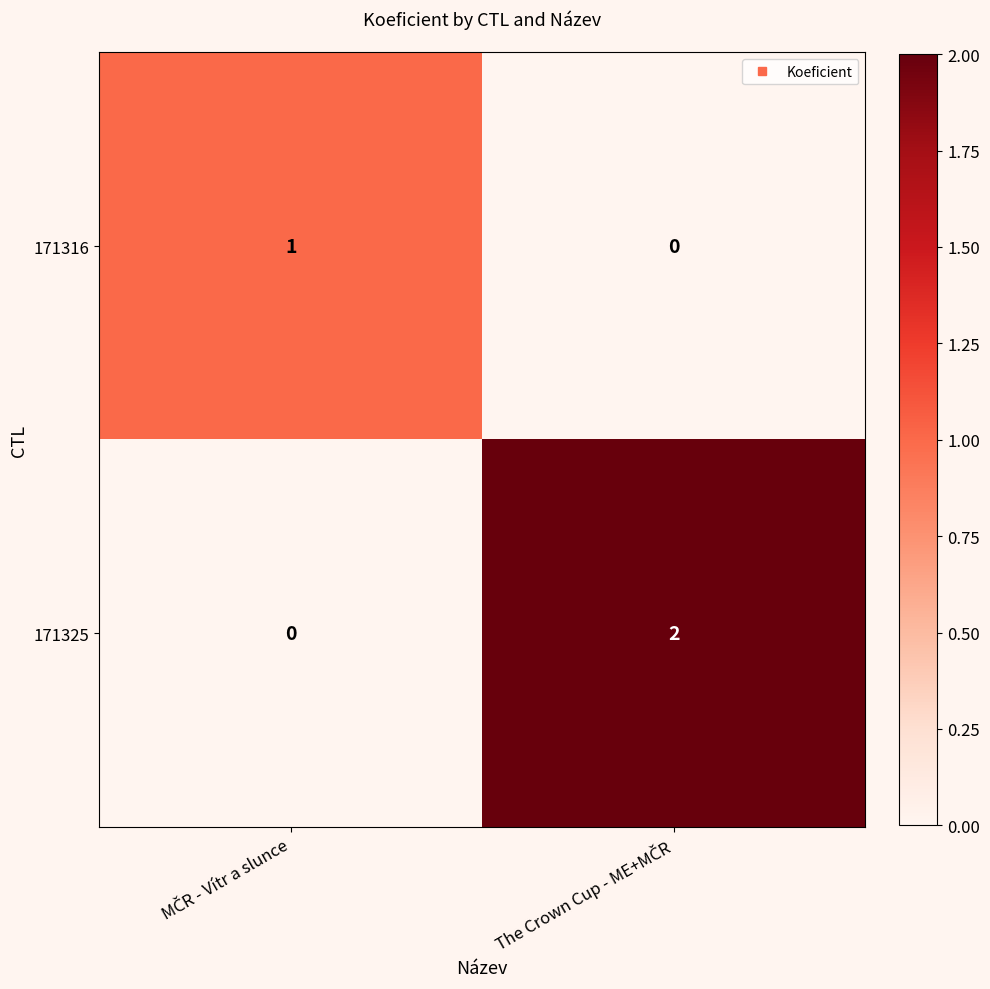

Which series has the widest spread of values?

171325